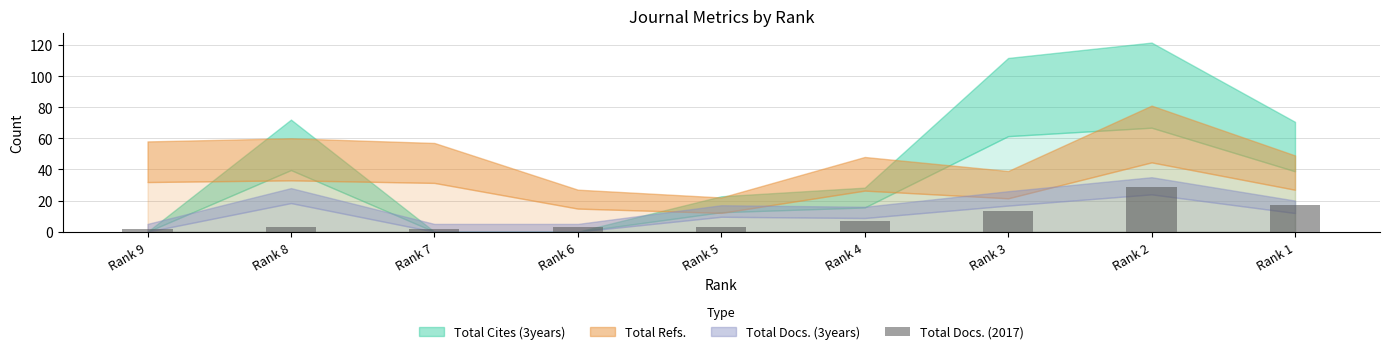

What is the difference between the maximum and minimum values?

27